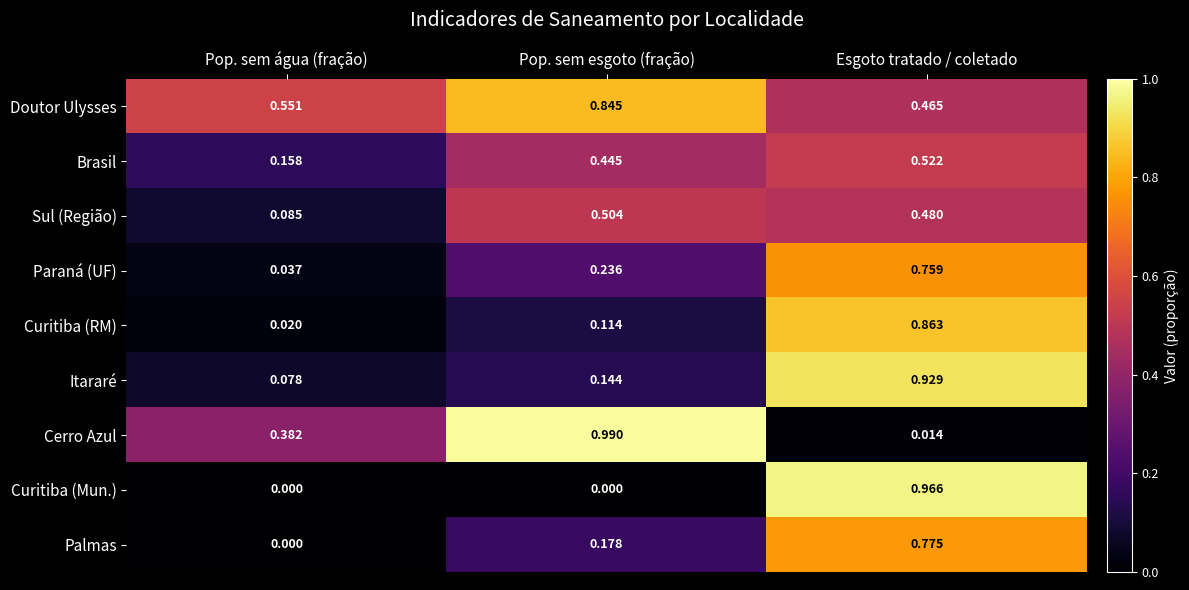

Where is Palmas nearest to the value 0?

Pop. sem água (fração)